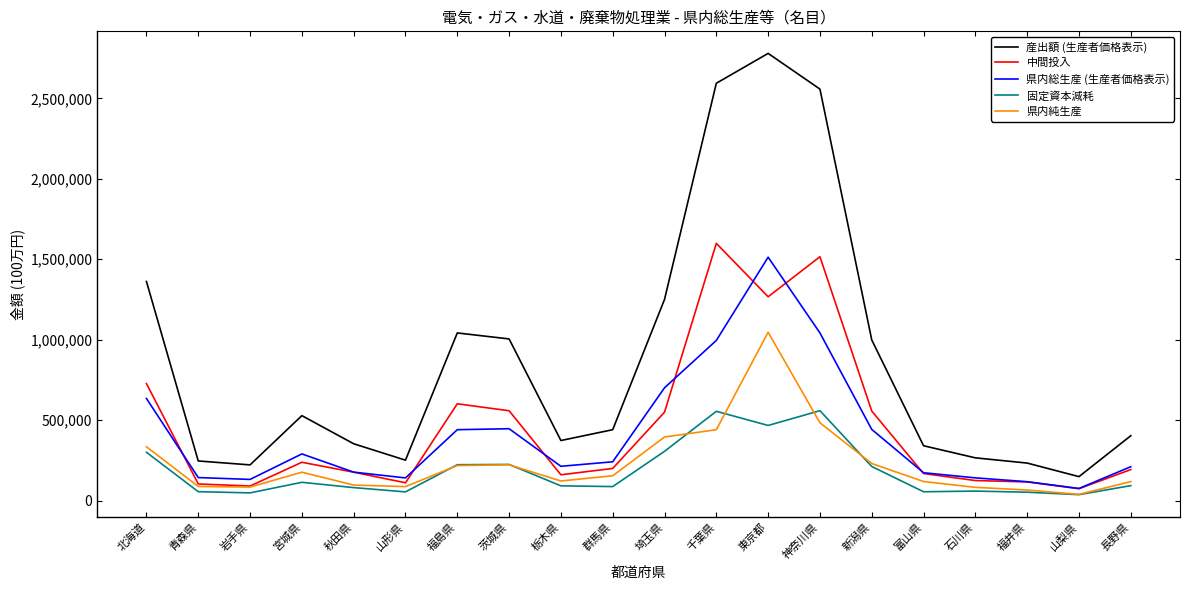

What is the minimum value shown in the chart?

36675